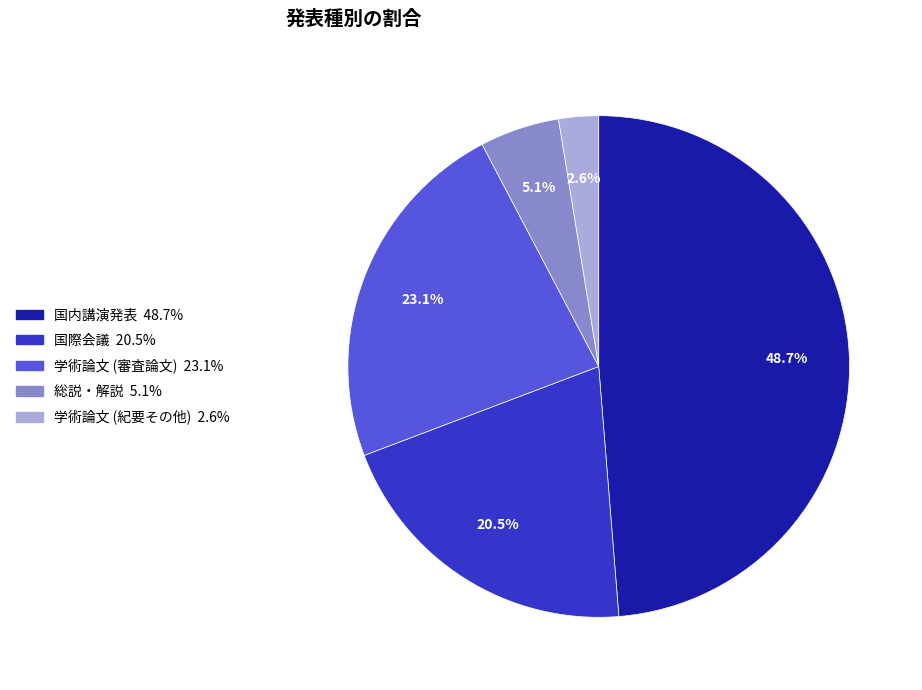

Does any single category account for the majority?

No